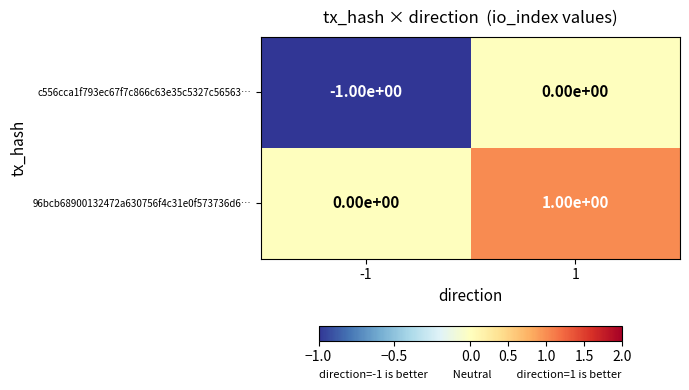

Rank the series by their average value, from lowest to highest.

c556cca1f793ec67f7c866c63e35c5327c56563…, 96bcb68900132472a630756f4c31e0f573736d6…